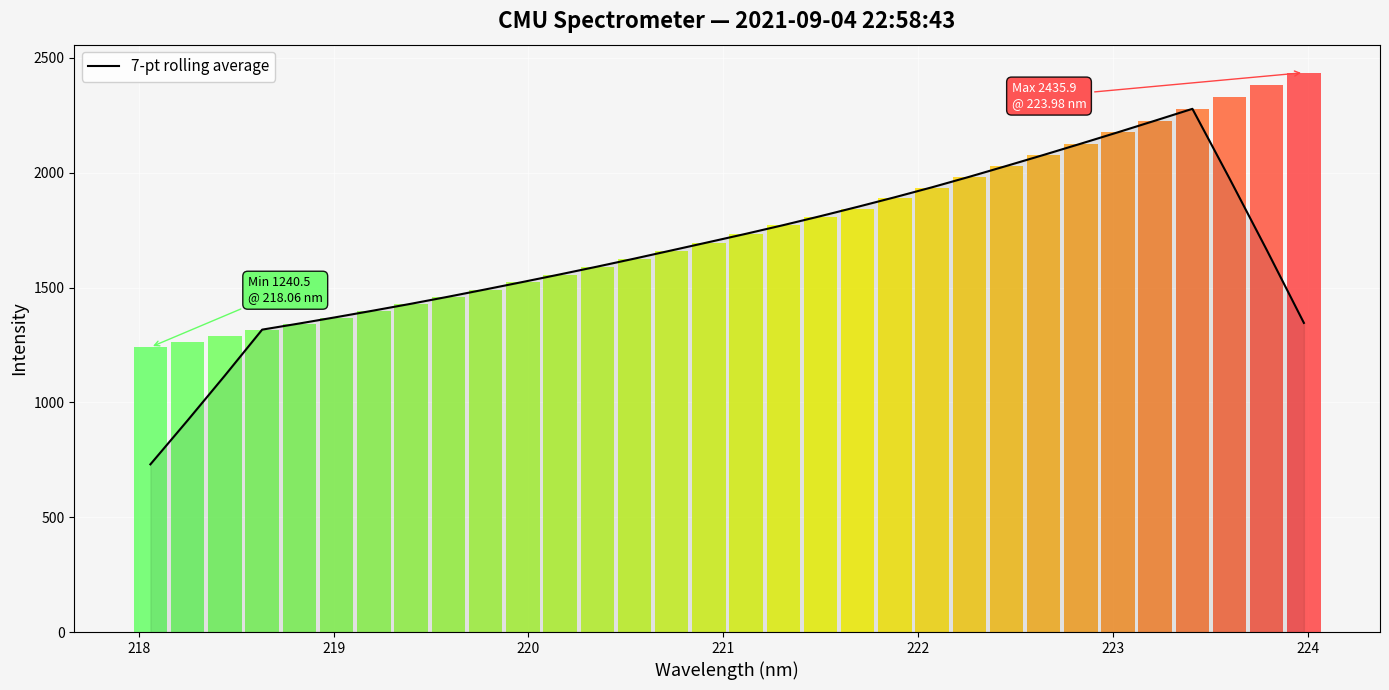

What is the maximum value for 7-pt rolling average?

2278.3